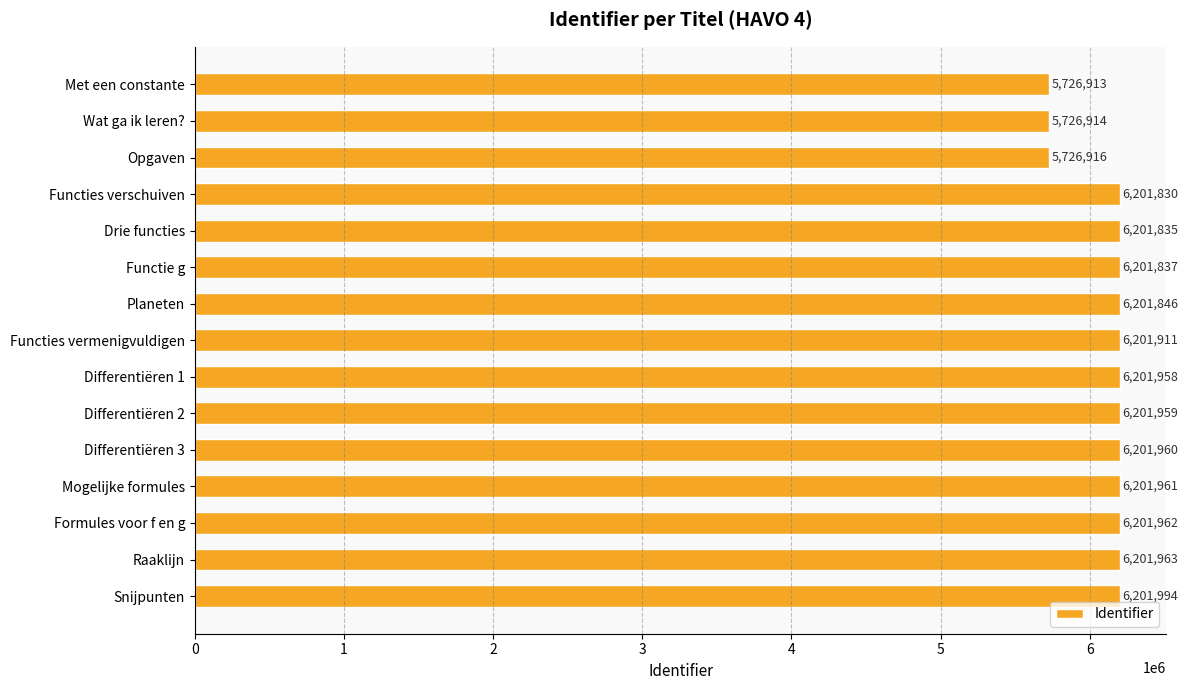

Approximately how many times larger is the value at Opgaven compared to Snijpunten?

0.9